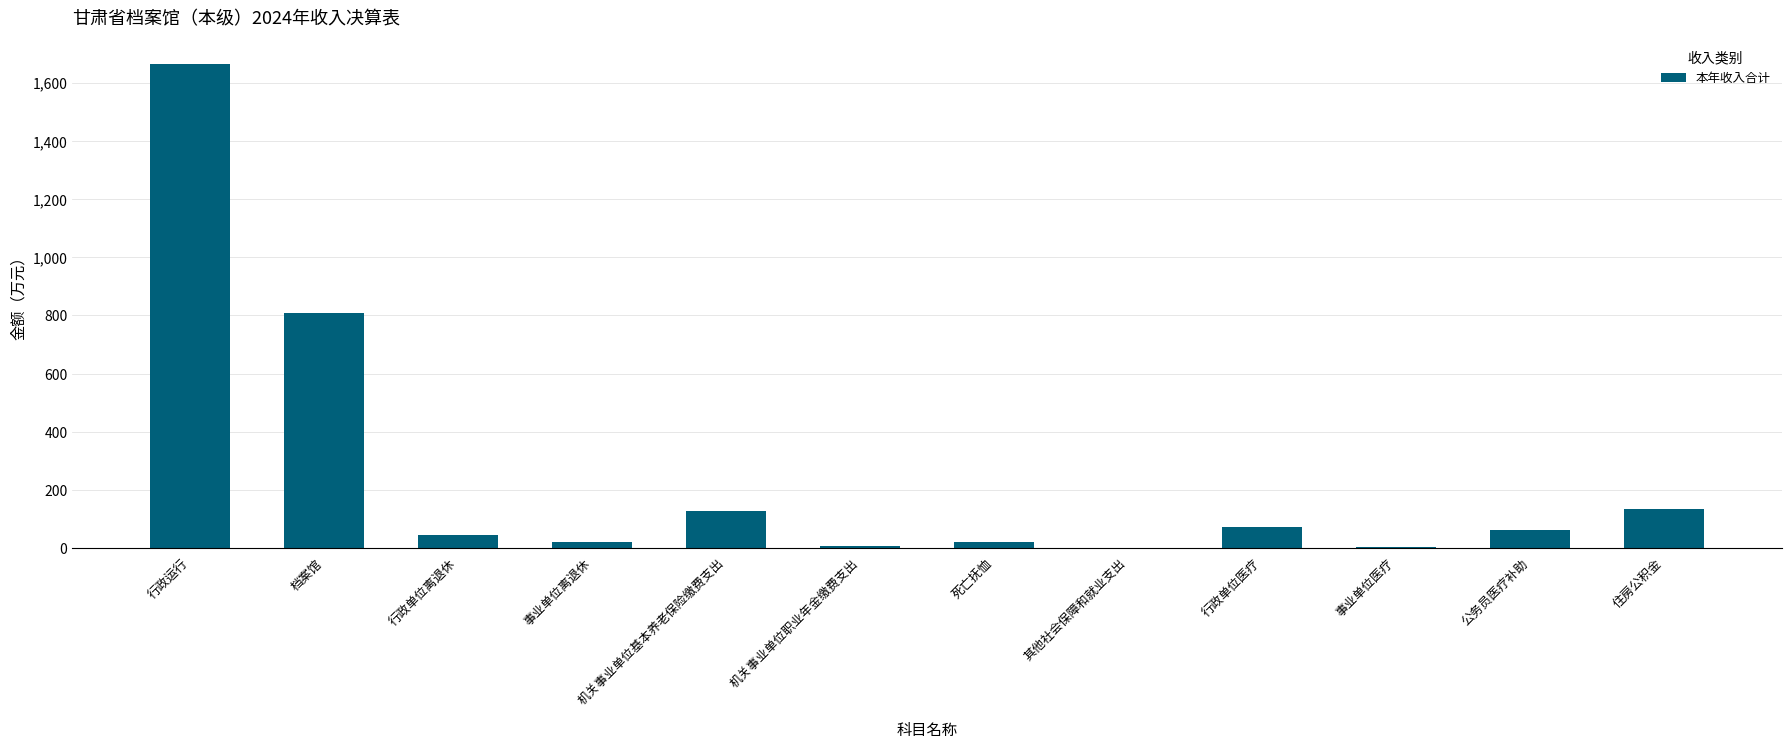

What is the greatest value displayed?

1662.7